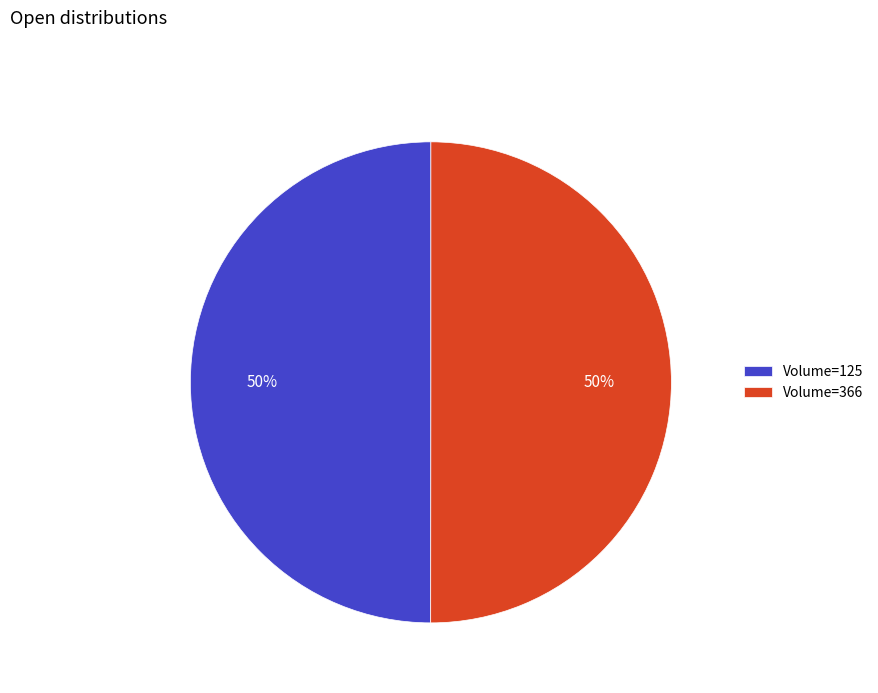

To the nearest percent, what is the difference between the largest and smallest slice percentages?

0%